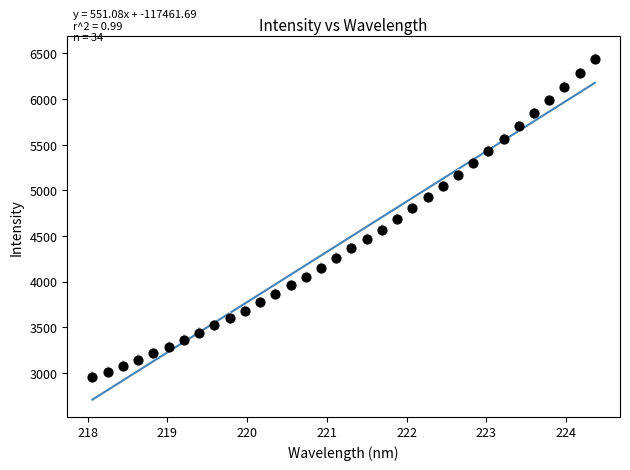

What is the range of X values (max minus min)?

6.3